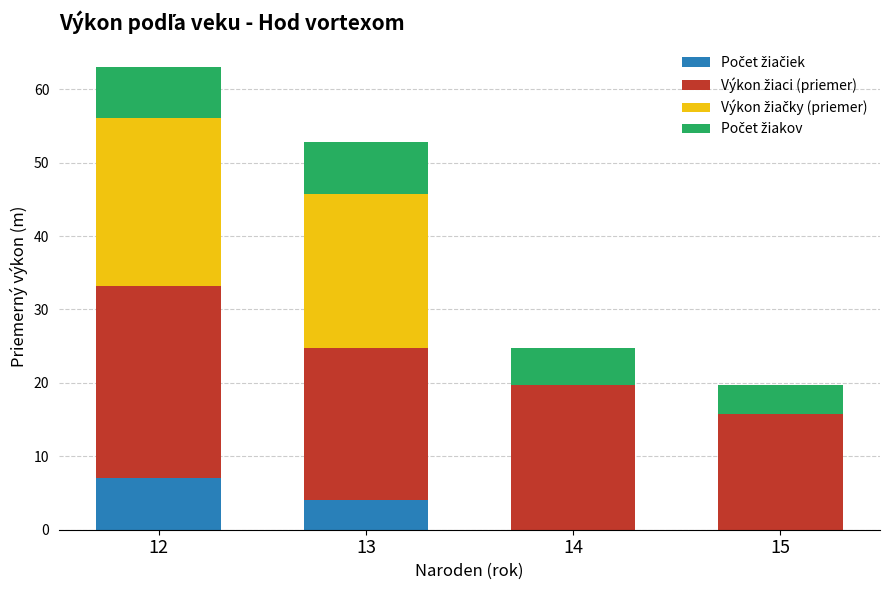

What is the total value across all series at 13?

52.8